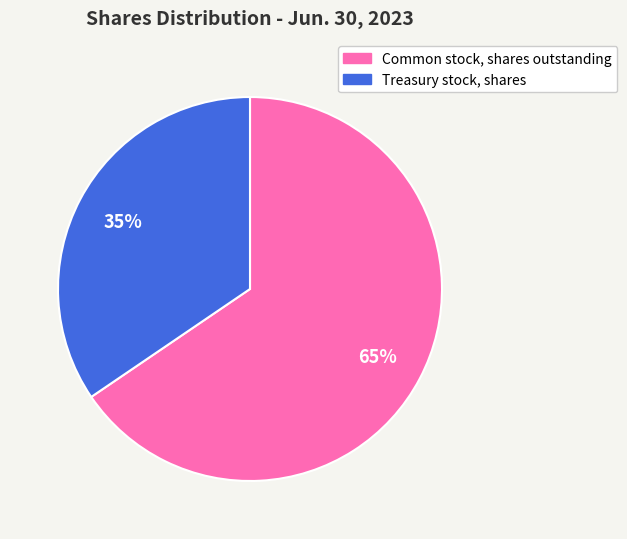

Is there any slice that represents more than half of the pie?

Yes